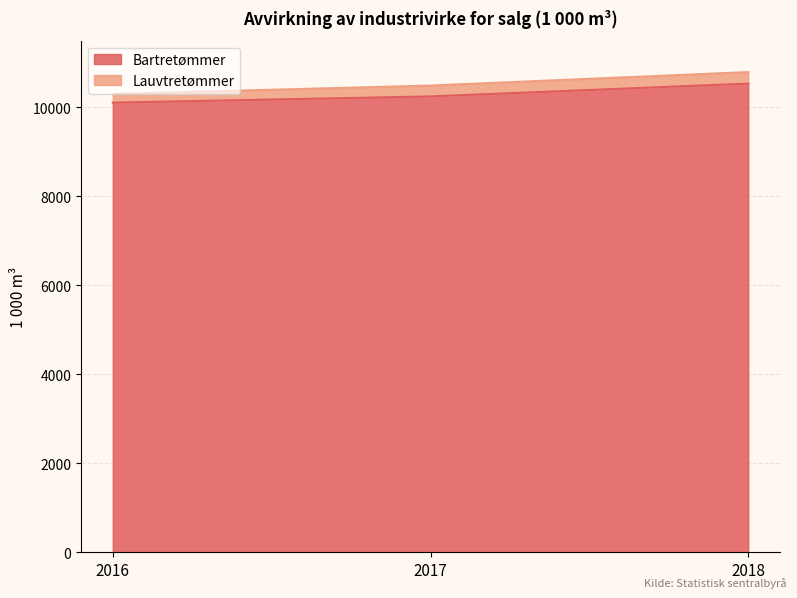

At which label is the value closest to 10320?

2017